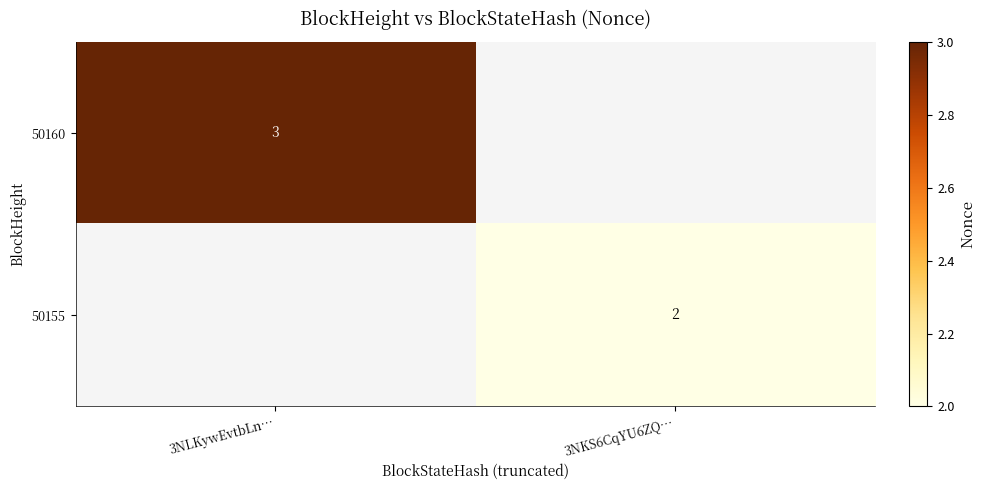

The 50160 series shows 1 at 3NLKywEvtbLn…. True or false?

False